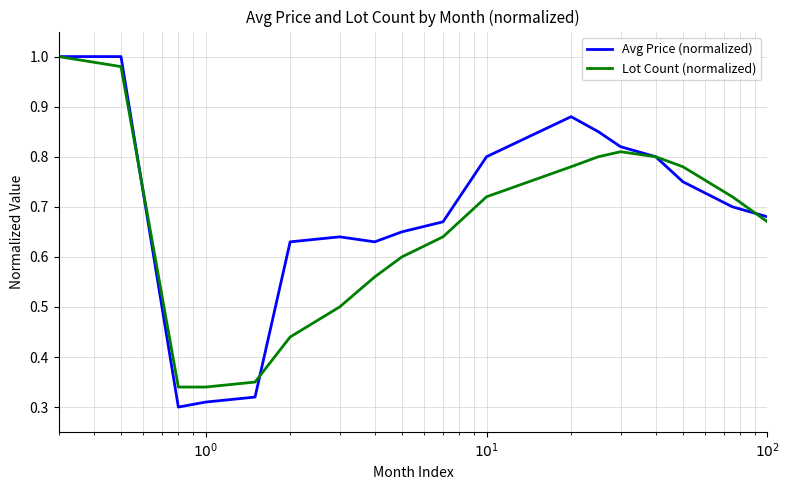

Which series has the widest spread of values?

Avg Price (normalized)